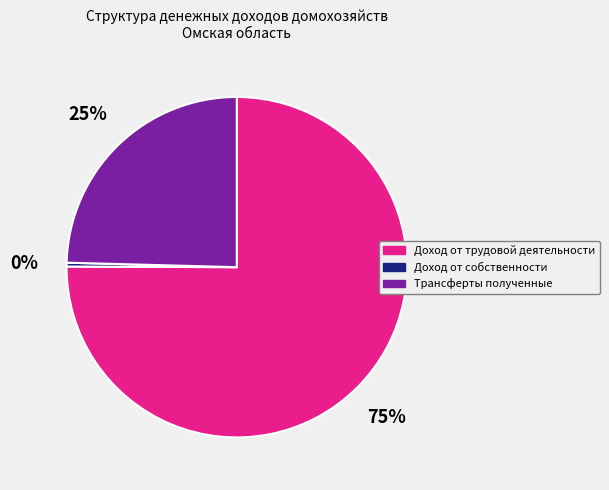

Rank the categories by value from highest to lowest.

Доход от трудовой деятельности, Трансферты полученные, Доход от собственности